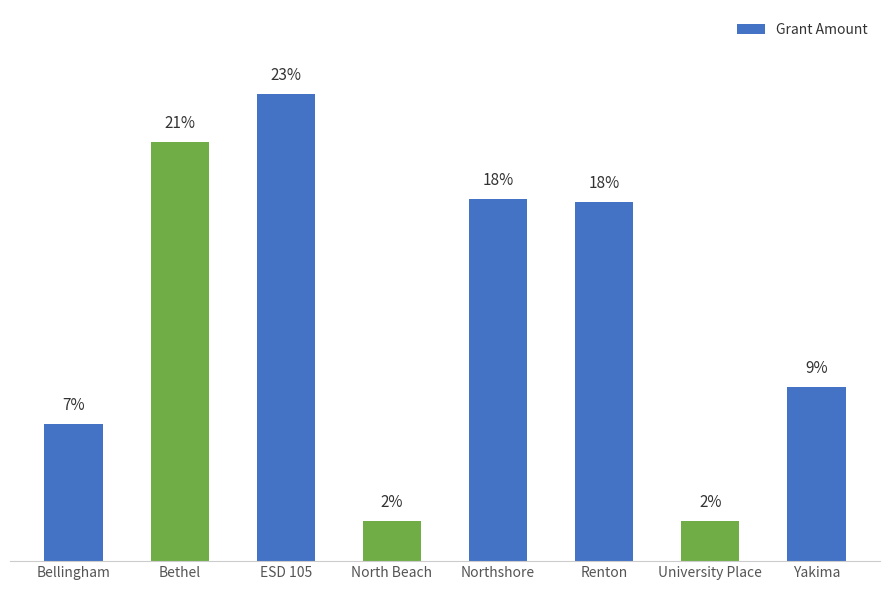

Are the bars horizontal?

No